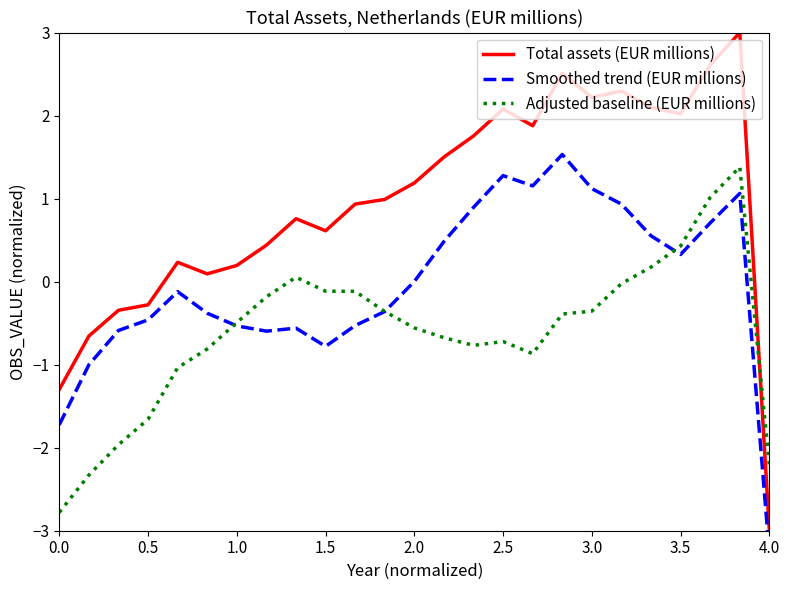

The Adjusted baseline (EUR millions) series shows -0.1 at 1.5. True or false?

True